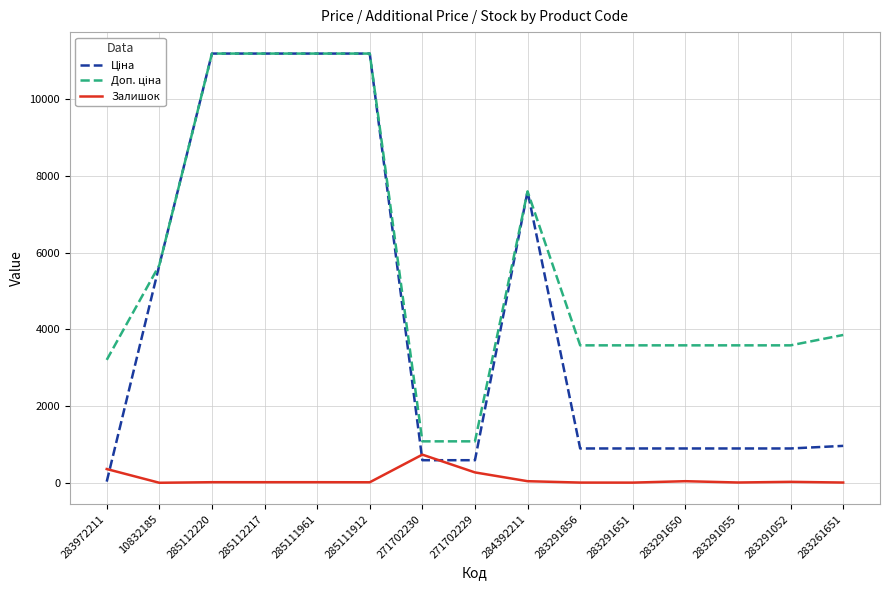

What is the difference between the maximum and minimum values in the Доп. ціна series?

10106.5